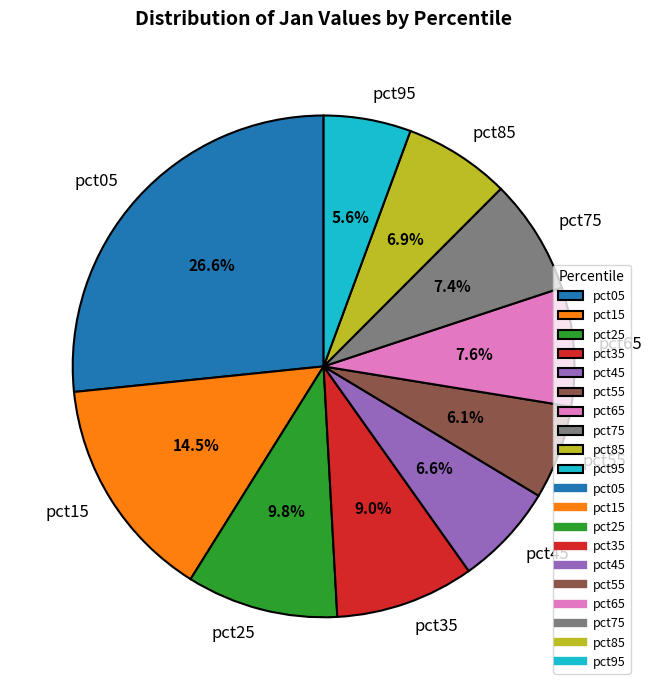

Which slice is the largest?

pct05